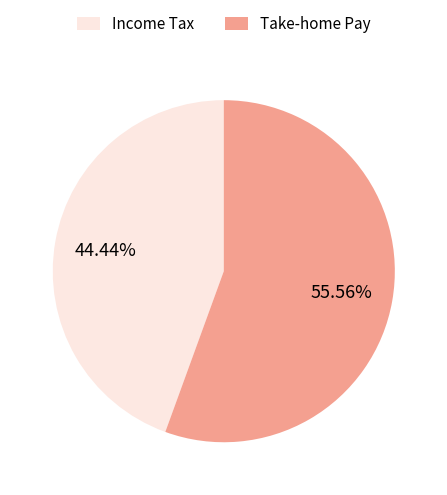

Which category accounts for the majority?

Take-home Pay